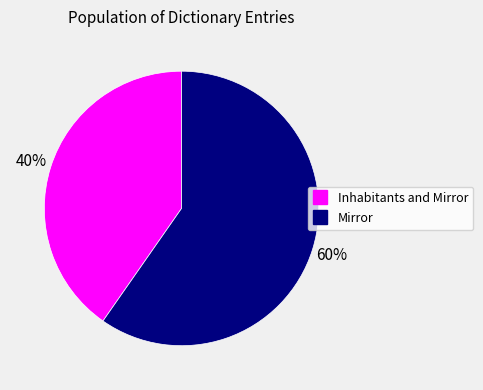

Do Mirror and Inhabitants and Mirror together represent more than half of the pie?

Yes